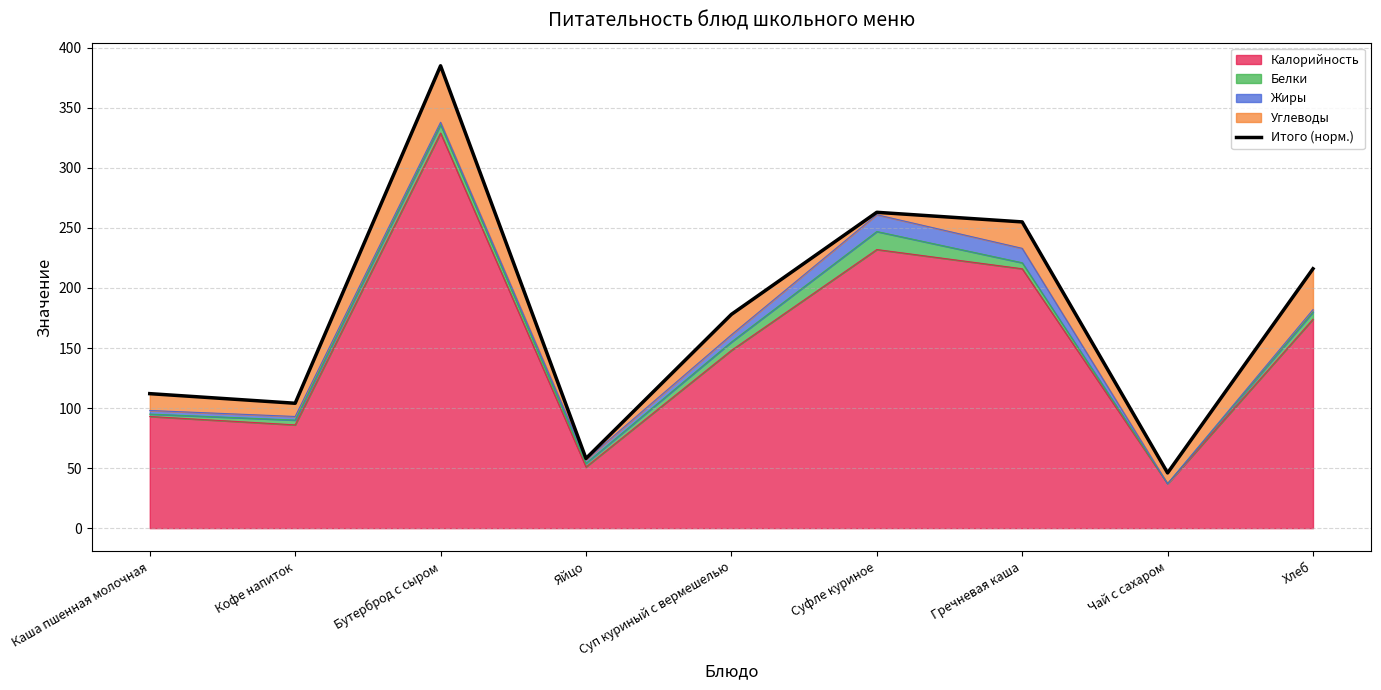

What is the value of the 8th point from the left?

46.0